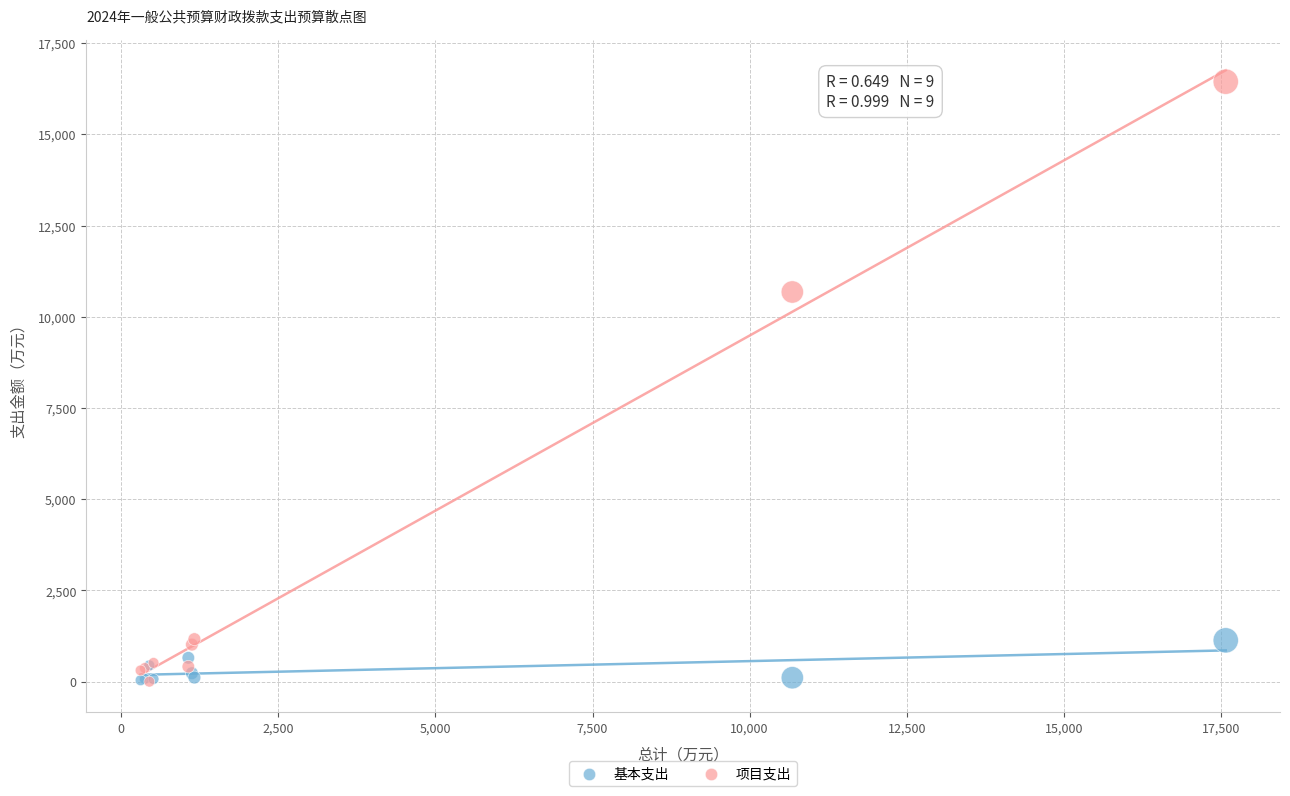

Which series reaches the maximum Y coordinate?

项目支出